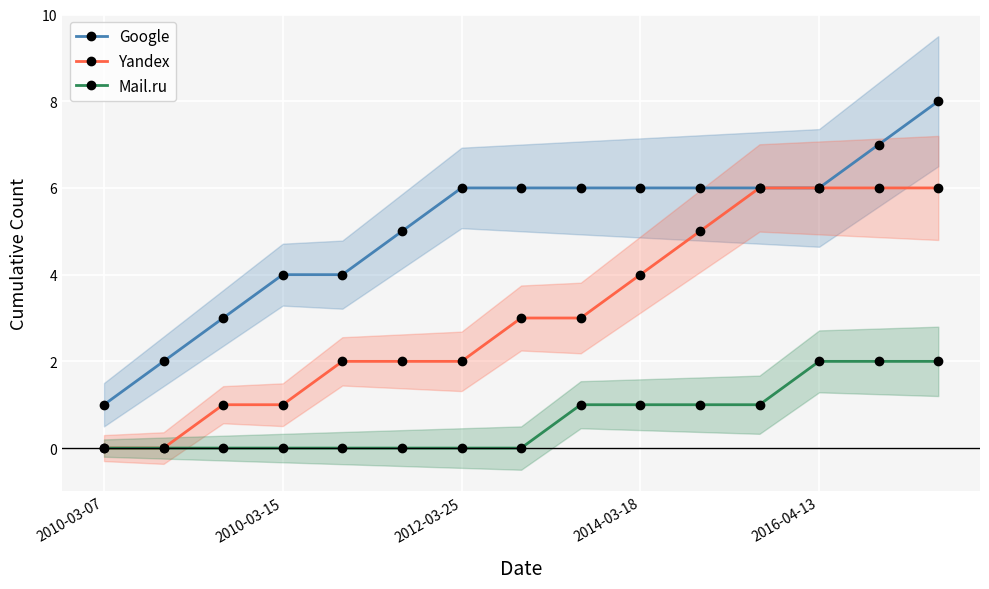

Which category has the lowest value in the Google series?

2010-03-07